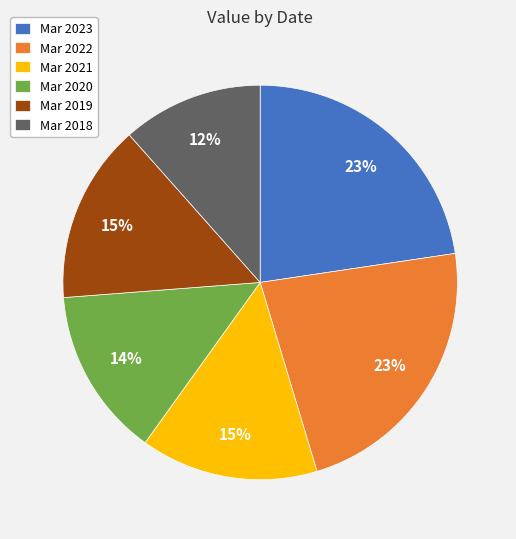

Do Mar 2022 and Mar 2021 together represent more than half of the pie?

No